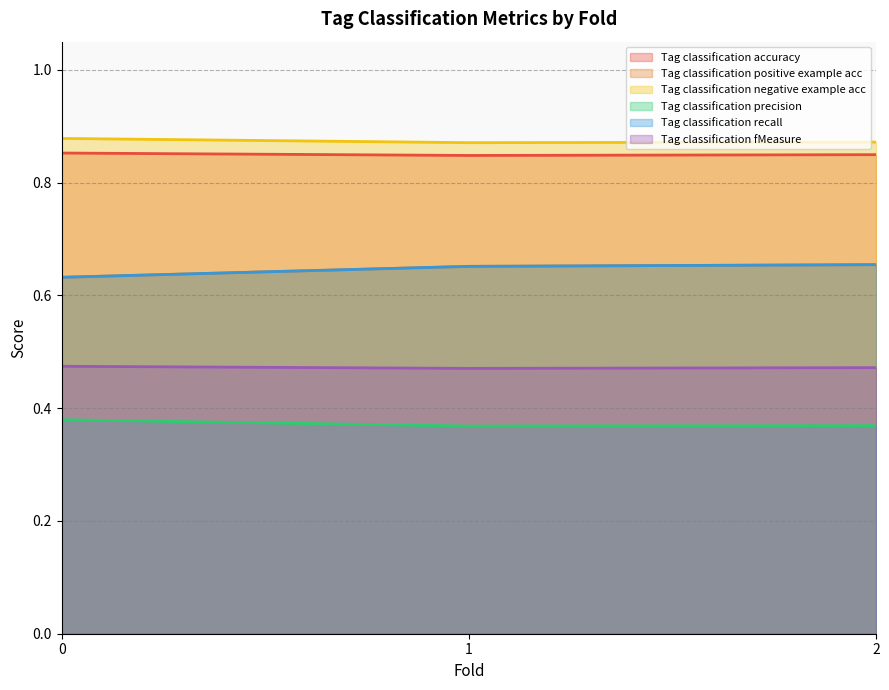

Reading left to right, extract all data points from this chart.

Tag classification accuracy: 0=0.9	1=0.8	2=0.8
Tag classification positive example acc: 0=0.6	1=0.7	2=0.7
Tag classification negative example acc: 0=0.9	1=0.9	2=0.9
Tag classification precision: 0=0.4	1=0.4	2=0.4
Tag classification recall: 0=0.6	1=0.7	2=0.7
Tag classification fMeasure: 0=0.5	1=0.5	2=0.5